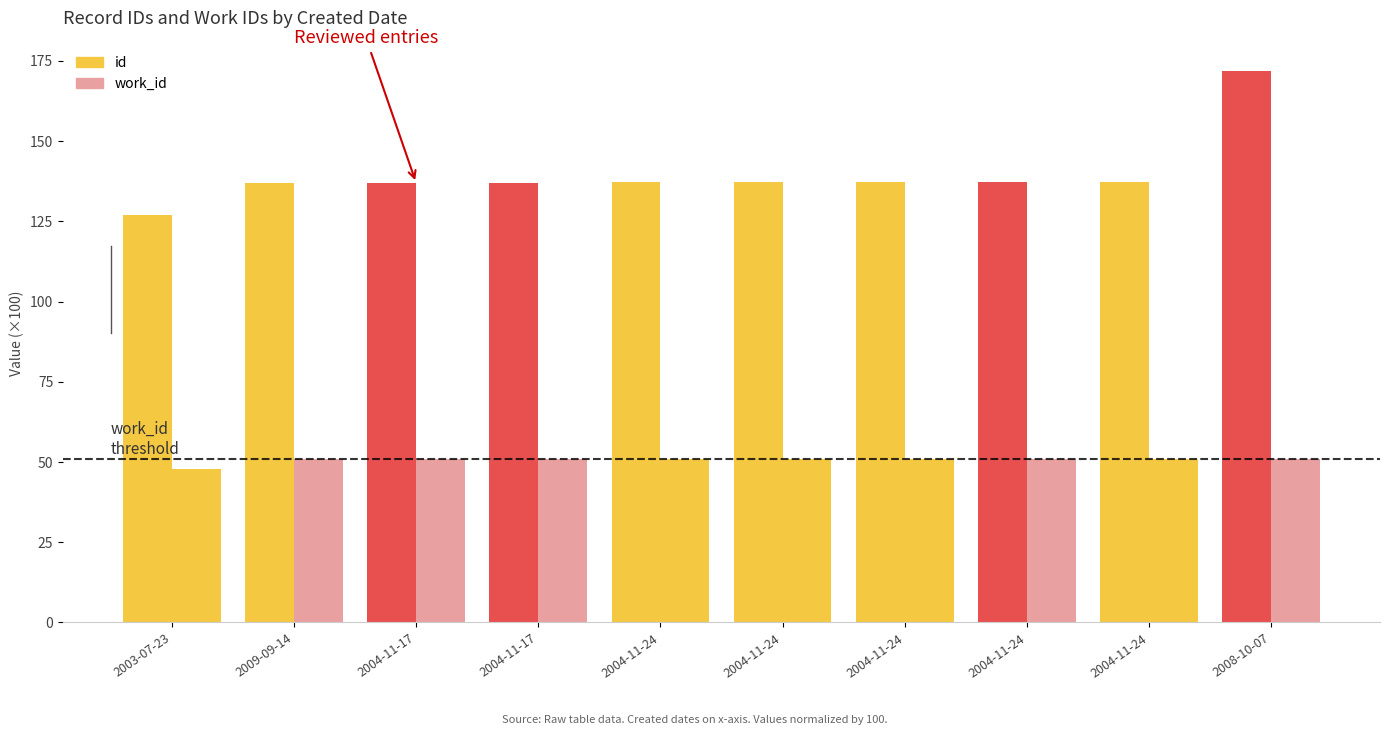

How many data points in work_id are above 50?

9